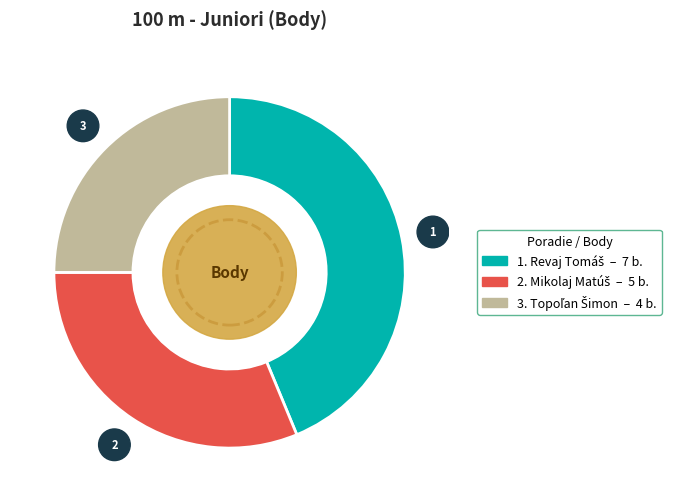

How many segments does this pie chart have?

3